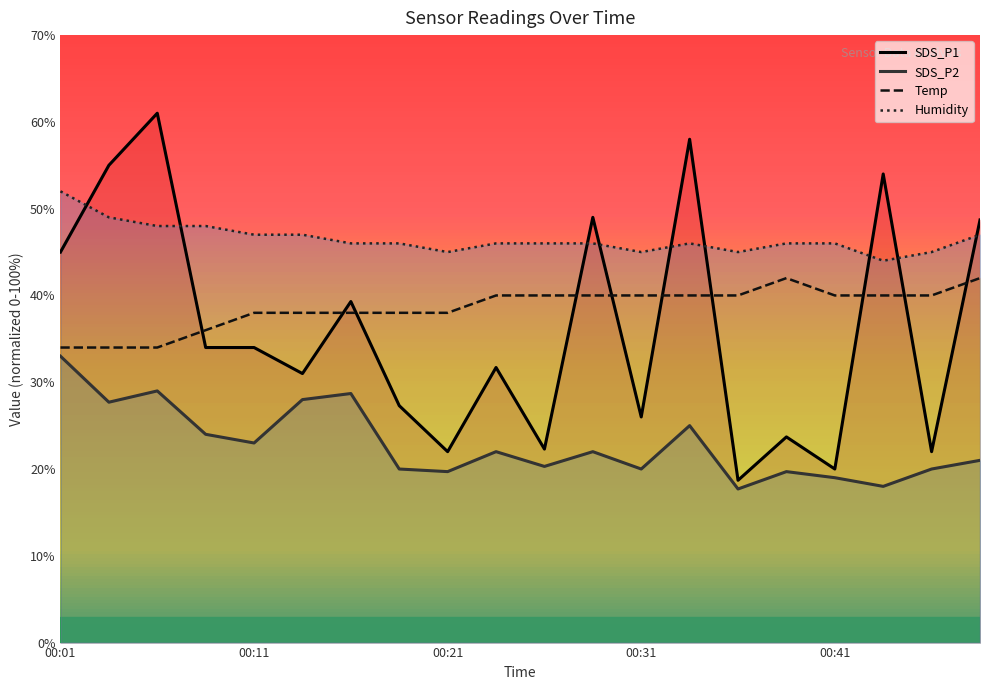

What is the sum of the Humidity values at 11 and 7?

92.0